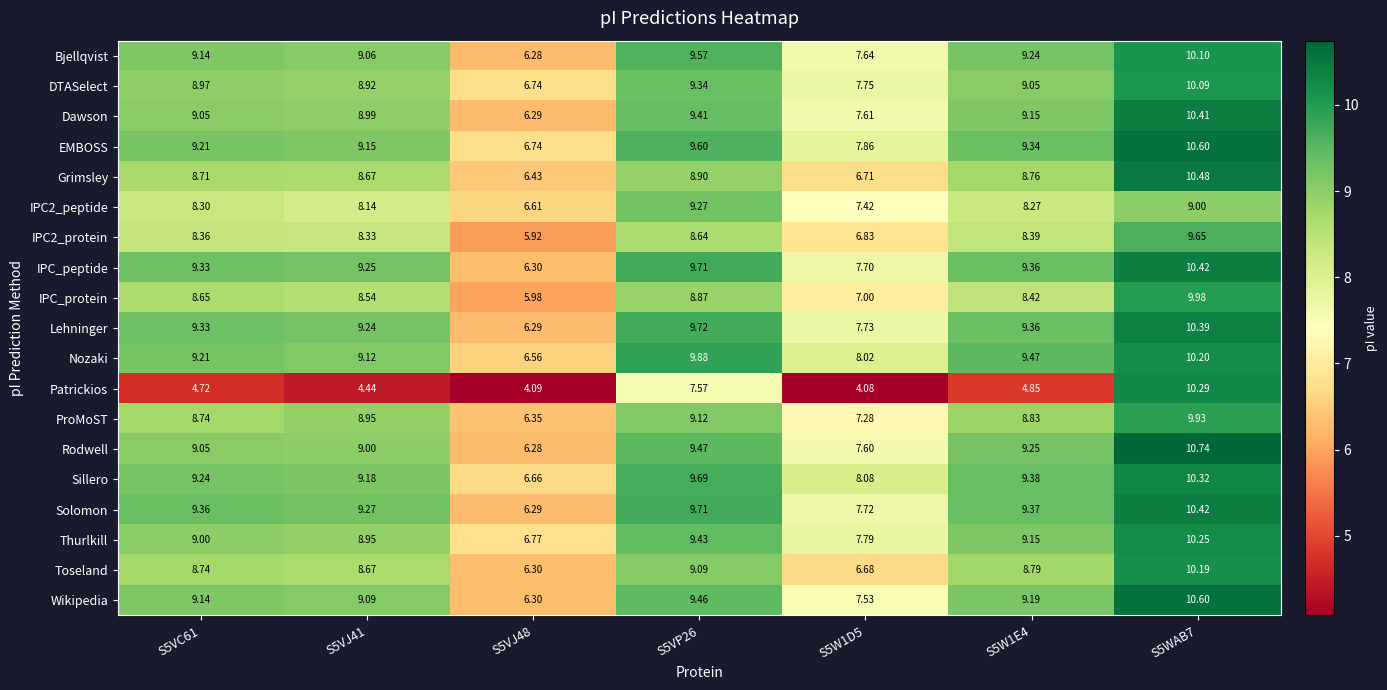

Which series has the largest range (max minus min)?

Patrickios